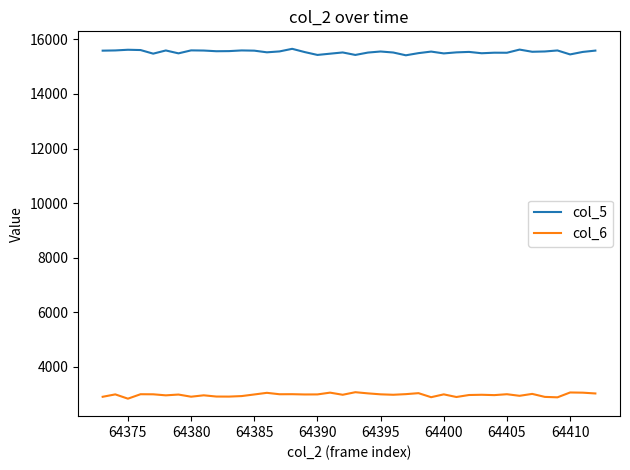

What is the lowest value of the col_5 series?

15419